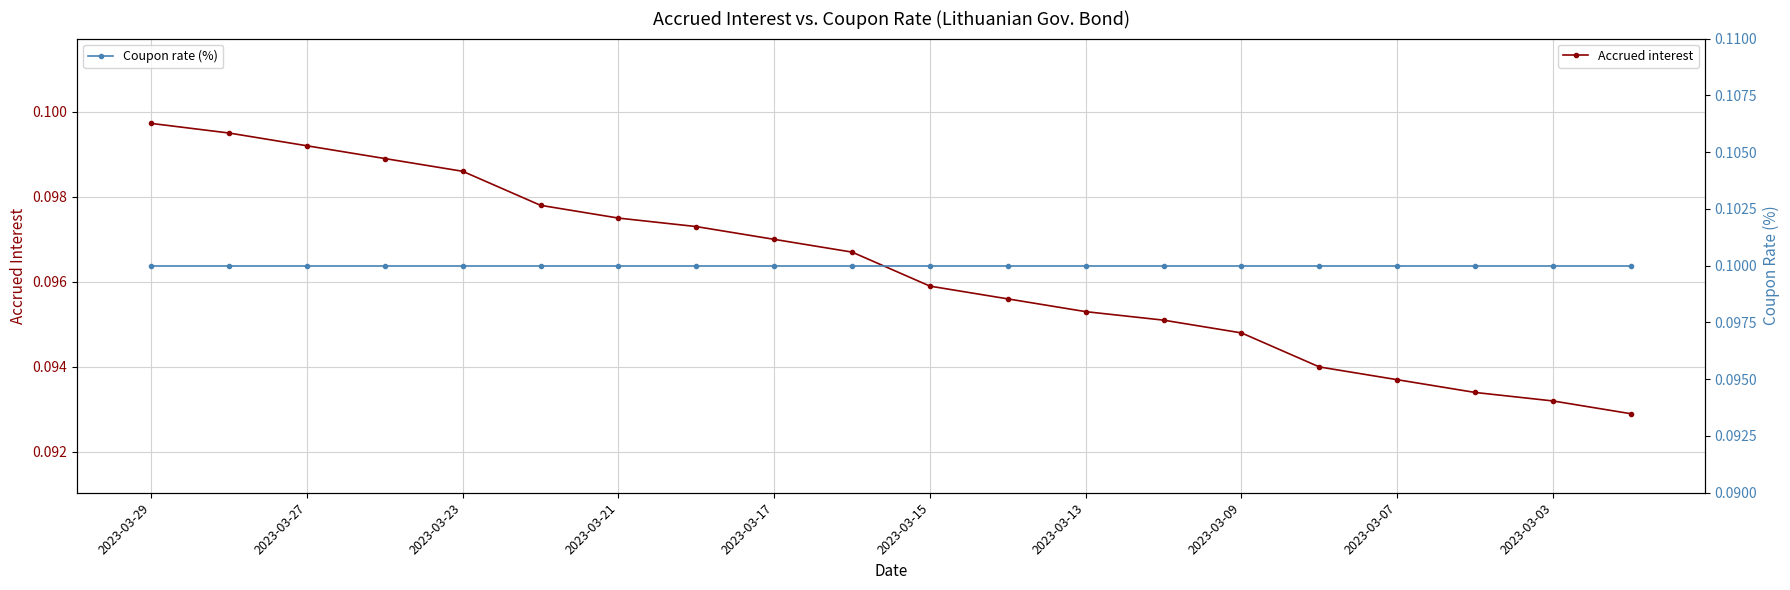

Which series has the largest total across all categories?

Coupon rate (%)